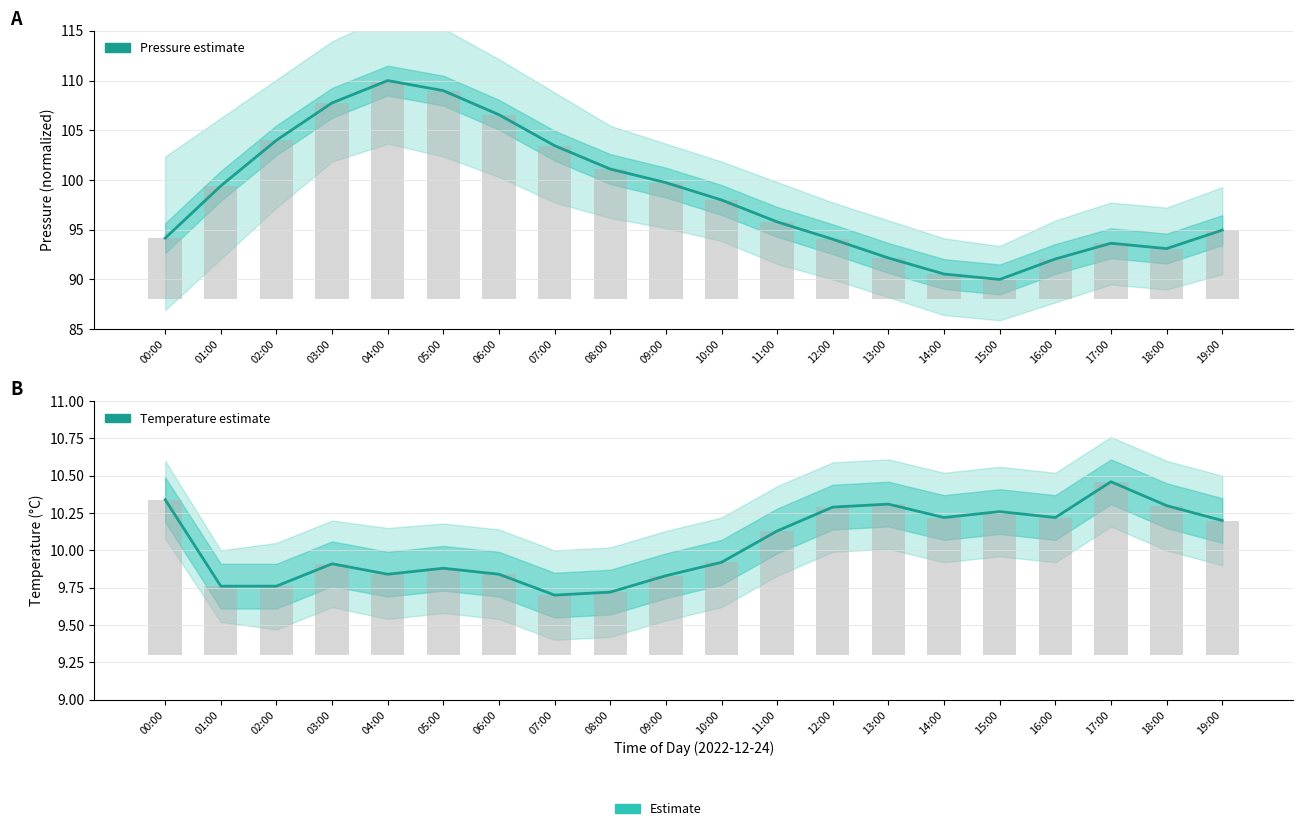

What is the label of the 20th bar from the left?

19:00